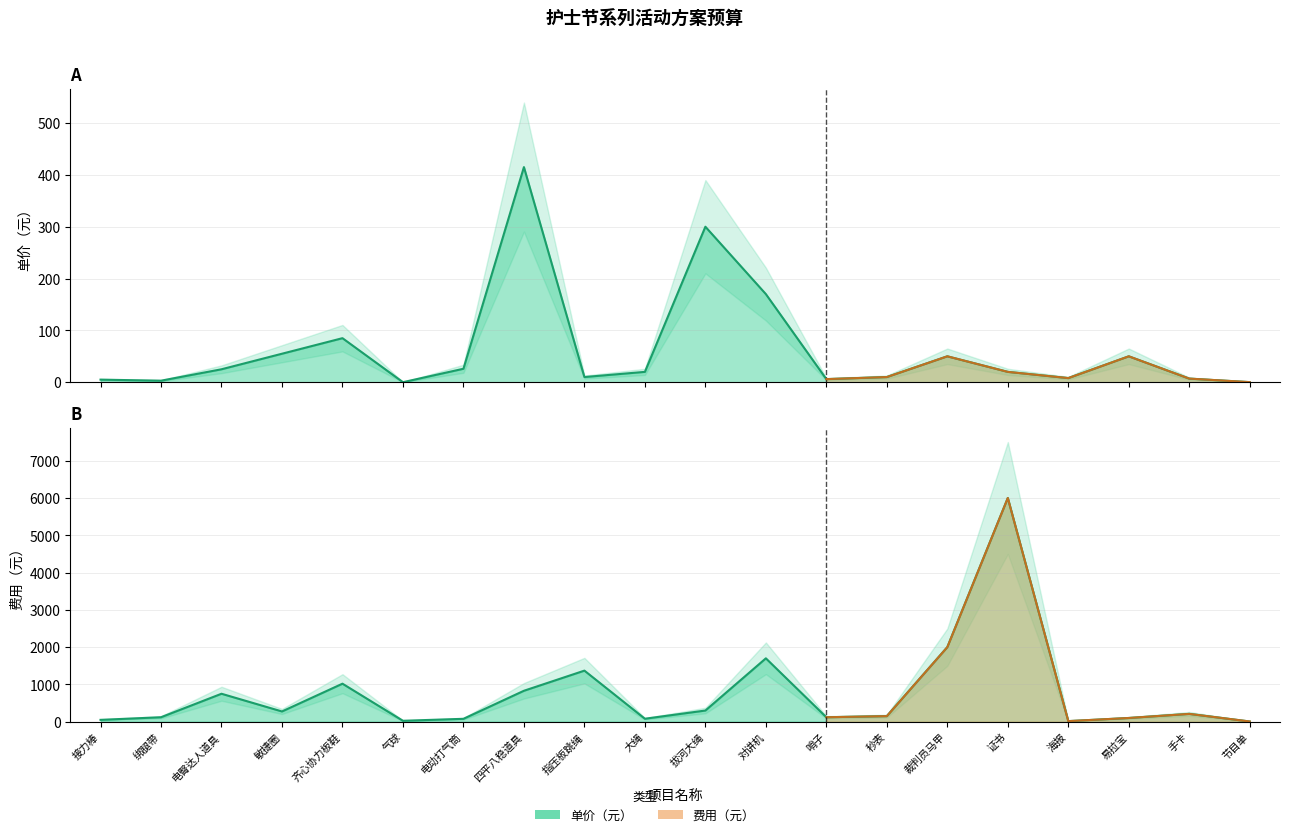

Reading right to left, transcribe all the data shown in this chart.

单价（元）: 节目单=0.2	手卡=7.0	易拉宝=50.0	海报=8.0	证书=20.0	裁判员马甲=50.0	秒表=10.0	哨子=6.0	对讲机=170.0	拔河大绳=300.0	大绳=20.0	指压板跳绳=10.0	四平八稳道具=415.0	电动打气筒=26.0	气球=0.1	齐心协力板鞋=85.0	敏捷圈=55.0	电臀达人道具=25.0	绑腿带=3.0	接力棒=5.0
费用: 节目单=6.0	手卡=210.0	易拉宝=100.0	海报=16.0	证书=6000.0	裁判员马甲=2000.0	秒表=150.0	哨子=120.0	对讲机=1700.0	拔河大绳=300.0	大绳=80.0	指压板跳绳=1370.0	四平八稳道具=830.0	电动打气筒=78.0	气球=25.0	齐心协力板鞋=1020.0	敏捷圈=275.0	电臀达人道具=750.0	绑腿带=120.0	接力棒=50.0